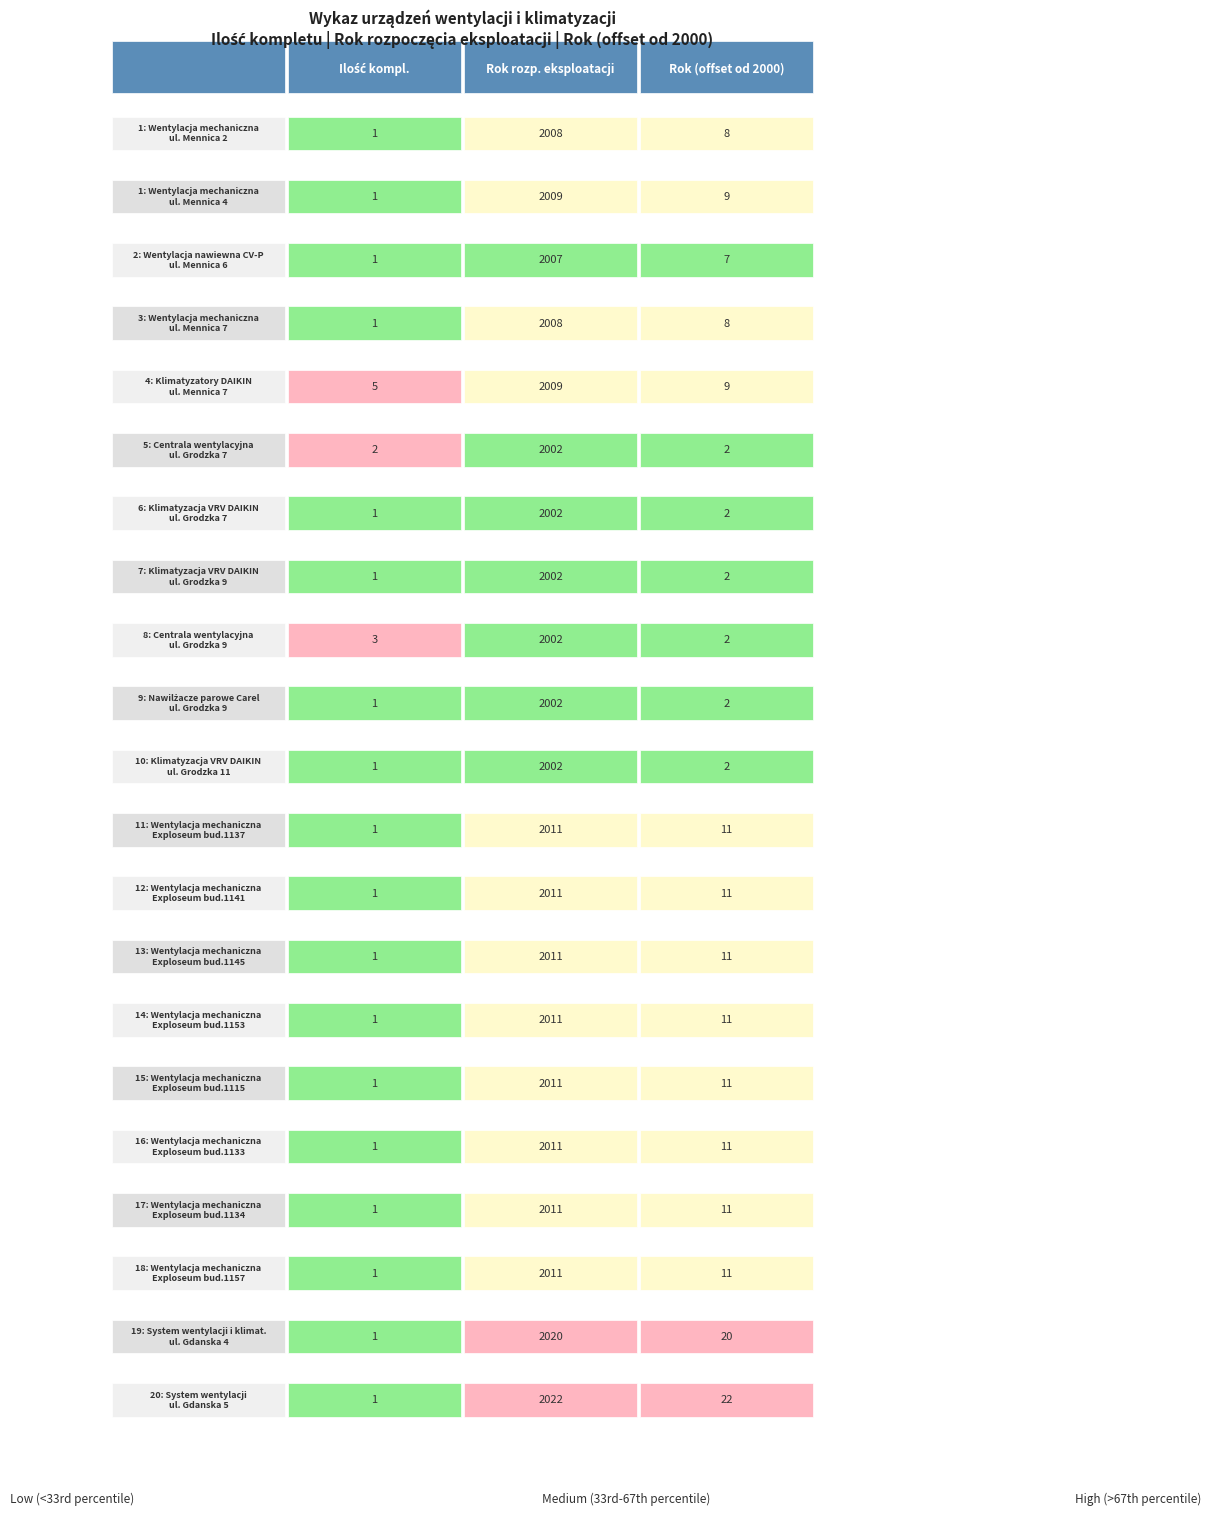

Count the Rok (offset od 2000) values in the range 2 to 11.

19